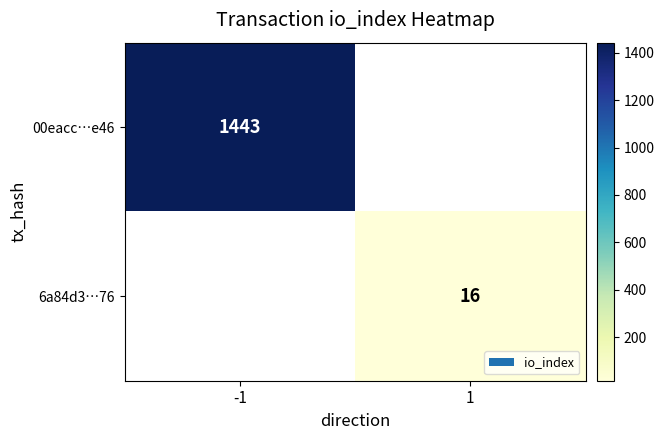

What is the smallest value displayed?

16.0